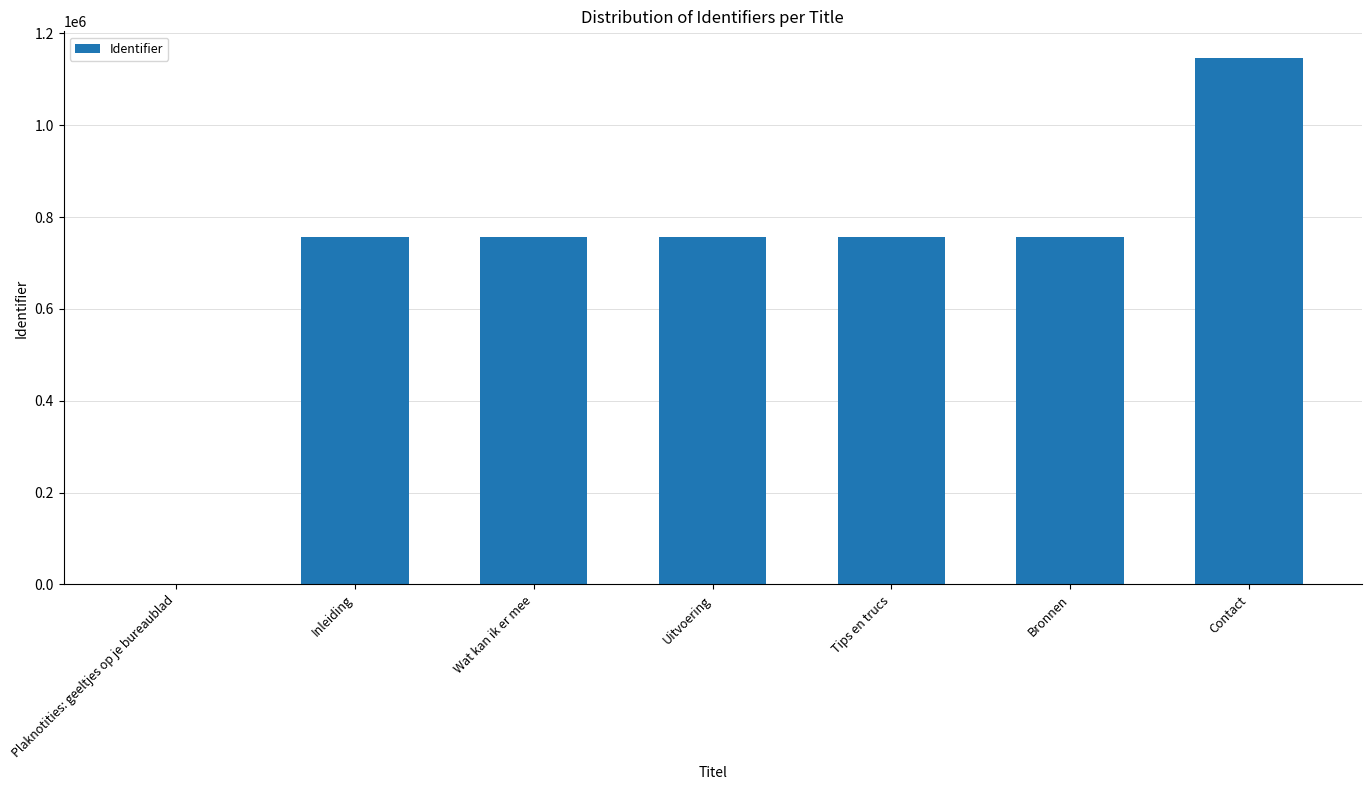

Are the bars horizontal?

No